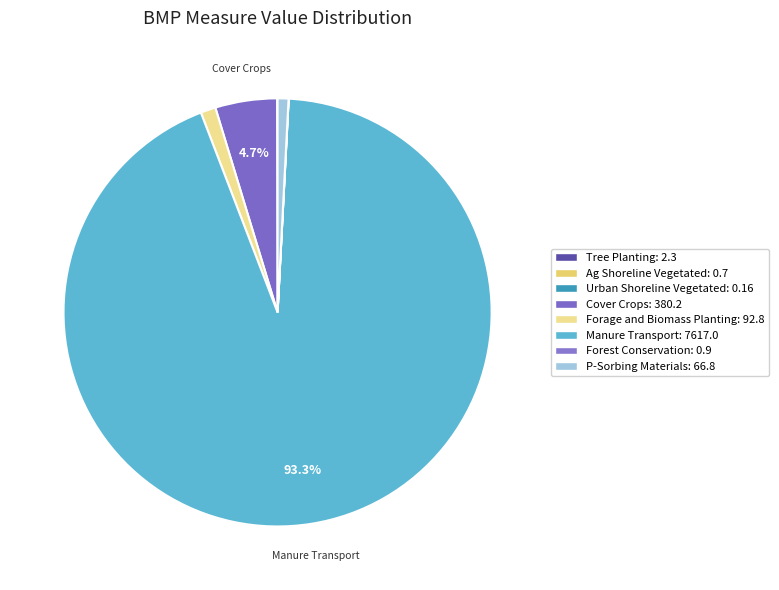

To the nearest percent, what percentage of the pie is P-Sorbing Materials?

1%